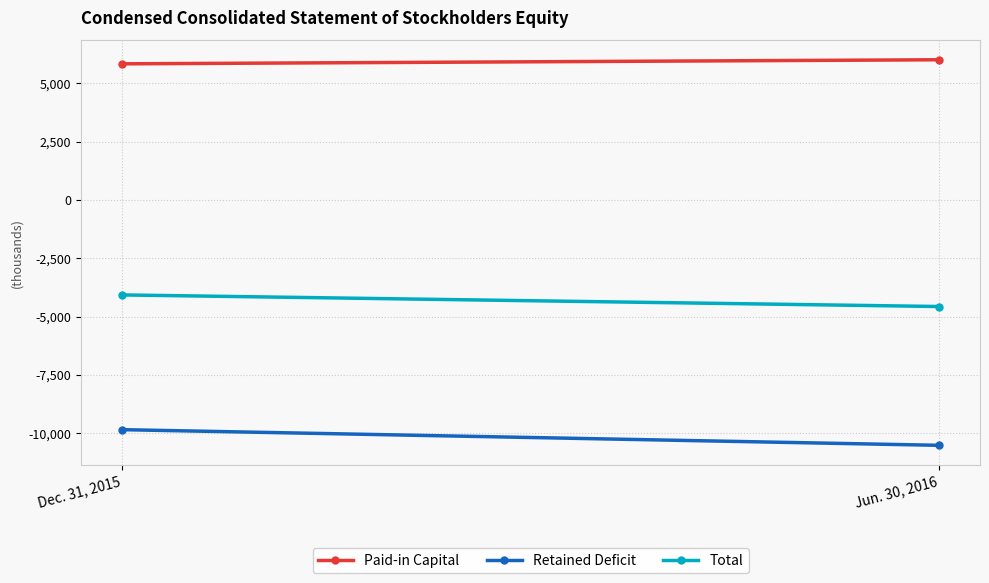

Is the value of Paid-in Capital at Dec. 31, 2015 greater than the value of Total at Jun. 30, 2016?

Yes